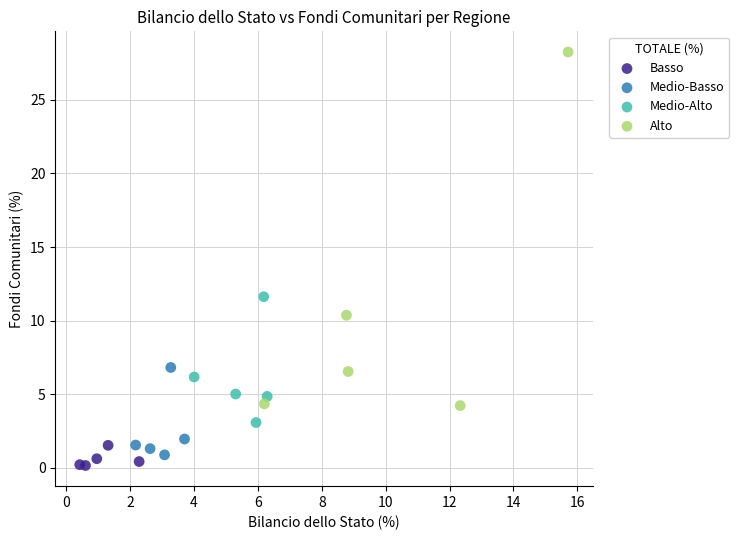

Which series has the largest Y range (max minus min)?

Alto